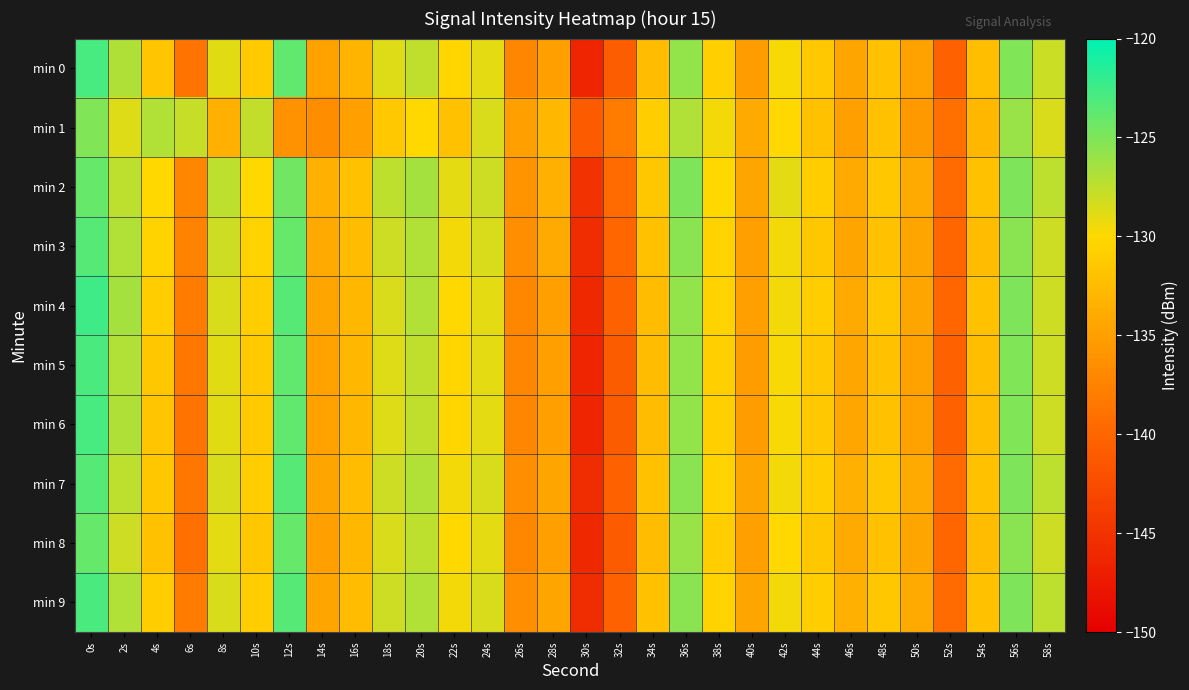

Reading left to right, transcribe all the data shown in this chart.

min 0: 0s=-122.9	2s=-126.8	4s=-131.7	6s=-138.7	8s=-128.8	10s=-131.2	12s=-123.8	14s=-134.7	16s=-133.0	18s=-128.7	20s=-127.6	22s=-130.3	24s=-129.0	26s=-137.2	28s=-135.0	30s=-146.3	32s=-140.9	34s=-132.5	36s=-125.8	38s=-130.8	40s=-135.2	42s=-129.8	44s=-131.4	46s=-134.4	48s=-132.0	50s=-134.7	52s=-140.3	54s=-132.3	56s=-125.1	58s=-128.0
min 1: 0s=-125.1	2s=-128.7	4s=-127.0	6s=-127.8	8s=-133.6	10s=-127.7	12s=-136.1	14s=-136.6	16s=-134.9	18s=-131.4	20s=-130.0	22s=-132.0	24s=-128.5	26s=-135.0	28s=-133.0	30s=-141.0	32s=-138.0	34s=-131.0	36s=-127.0	38s=-129.5	40s=-134.0	42s=-130.0	44s=-132.0	46s=-135.0	48s=-132.0	50s=-135.5	52s=-139.0	54s=-133.0	56s=-126.0	58s=-128.5
min 2: 0s=-124.0	2s=-127.5	4s=-130.0	6s=-137.0	8s=-127.5	10s=-130.0	12s=-124.5	14s=-133.5	16s=-132.0	18s=-127.5	20s=-126.5	22s=-129.0	24s=-128.0	26s=-136.0	28s=-133.5	30s=-145.0	32s=-139.5	34s=-131.5	36s=-125.0	38s=-130.0	40s=-134.5	42s=-129.0	44s=-131.0	46s=-134.0	48s=-131.5	50s=-134.0	52s=-139.5	54s=-132.0	56s=-125.0	58s=-127.5
min 3: 0s=-123.5	2s=-127.0	4s=-130.5	6s=-137.5	8s=-128.0	10s=-130.5	12s=-124.0	14s=-134.0	16s=-132.5	18s=-128.0	20s=-127.0	22s=-129.5	24s=-128.5	26s=-136.5	28s=-134.0	30s=-145.5	32s=-140.0	34s=-132.0	36s=-125.5	38s=-130.5	40s=-135.0	42s=-129.5	44s=-131.5	46s=-134.5	48s=-132.0	50s=-134.5	52s=-140.0	54s=-132.5	56s=-125.5	58s=-128.0
min 4: 0s=-122.5	2s=-126.5	4s=-131.0	6s=-138.0	8s=-128.5	10s=-131.0	12s=-123.5	14s=-134.5	16s=-133.0	18s=-128.5	20s=-127.0	22s=-130.0	24s=-129.0	26s=-137.0	28s=-135.0	30s=-146.0	32s=-140.5	34s=-132.5	36s=-125.8	38s=-130.5	40s=-135.0	42s=-129.5	44s=-131.0	46s=-134.0	48s=-131.5	50s=-134.5	52s=-140.0	54s=-132.0	56s=-125.0	58s=-128.0
min 5: 0s=-123.0	2s=-127.0	4s=-131.5	6s=-138.5	8s=-128.8	10s=-131.2	12s=-123.8	14s=-134.7	16s=-133.0	18s=-128.7	20s=-127.6	22s=-130.3	24s=-129.0	26s=-137.2	28s=-135.0	30s=-146.3	32s=-140.9	34s=-132.5	36s=-125.8	38s=-130.8	40s=-135.2	42s=-129.8	44s=-131.4	46s=-134.4	48s=-132.0	50s=-134.7	52s=-140.3	54s=-132.3	56s=-125.1	58s=-128.0
min 6: 0s=-122.9	2s=-126.8	4s=-131.7	6s=-138.7	8s=-128.8	10s=-131.2	12s=-123.8	14s=-134.7	16s=-133.0	18s=-128.7	20s=-127.6	22s=-130.3	24s=-129.0	26s=-137.2	28s=-135.0	30s=-146.3	32s=-140.9	34s=-132.5	36s=-125.8	38s=-130.8	40s=-135.2	42s=-129.8	44s=-131.4	46s=-134.4	48s=-132.0	50s=-134.7	52s=-140.3	54s=-132.3	56s=-125.1	58s=-128.0
min 7: 0s=-123.5	2s=-127.5	4s=-131.5	6s=-138.5	8s=-128.5	10s=-131.0	12s=-123.5	14s=-134.5	16s=-132.5	18s=-128.0	20s=-127.0	22s=-129.5	24s=-128.5	26s=-136.5	28s=-134.5	30s=-145.5	32s=-140.5	34s=-132.0	36s=-125.5	38s=-130.5	40s=-134.5	42s=-129.5	44s=-131.0	46s=-133.5	48s=-131.5	50s=-134.0	52s=-139.5	54s=-132.0	56s=-125.0	58s=-127.5
min 8: 0s=-124.0	2s=-128.0	4s=-132.0	6s=-139.0	8s=-129.0	10s=-131.5	12s=-124.0	14s=-135.0	16s=-133.0	18s=-128.5	20s=-127.5	22s=-130.0	24s=-129.0	26s=-137.0	28s=-135.0	30s=-146.0	32s=-141.0	34s=-132.5	36s=-126.0	38s=-131.0	40s=-135.0	42s=-130.0	44s=-131.5	46s=-134.0	48s=-132.0	50s=-134.5	52s=-140.0	54s=-132.5	56s=-125.5	58s=-128.0
min 9: 0s=-123.0	2s=-127.0	4s=-131.0	6s=-138.0	8s=-128.5	10s=-131.0	12s=-123.5	14s=-134.5	16s=-132.5	18s=-128.0	20s=-127.0	22s=-129.5	24s=-128.5	26s=-136.5	28s=-134.5	30s=-145.5	32s=-140.5	34s=-132.0	36s=-125.5	38s=-130.5	40s=-134.5	42s=-129.5	44s=-131.0	46s=-133.5	48s=-131.5	50s=-134.0	52s=-139.5	54s=-132.0	56s=-125.0	58s=-127.5